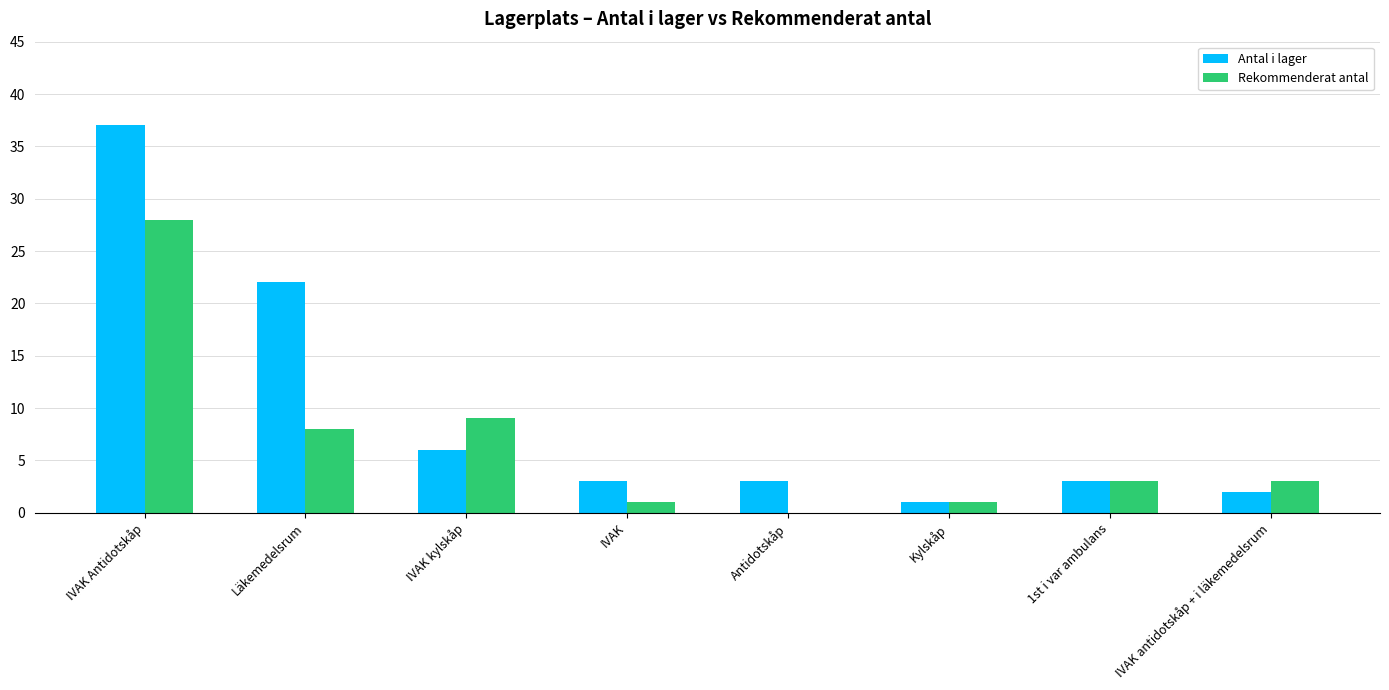

At which category is the sum across all series the highest?

IVAK Antidotskåp